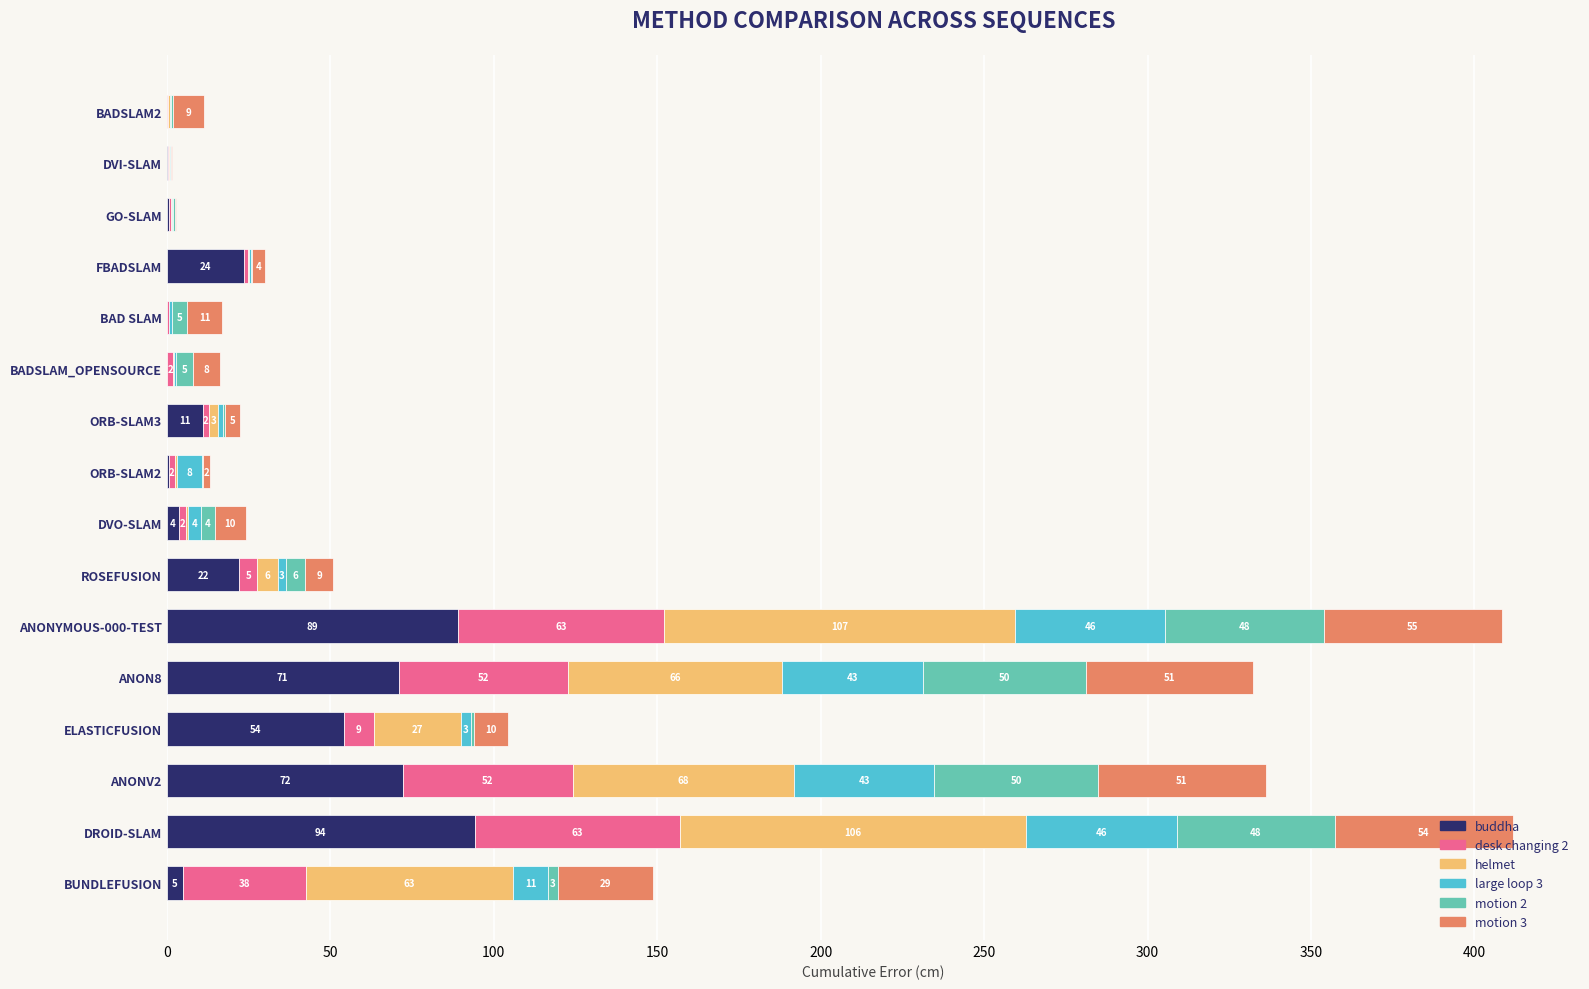

What is the total value across all series at FBADSLAM?

30.0